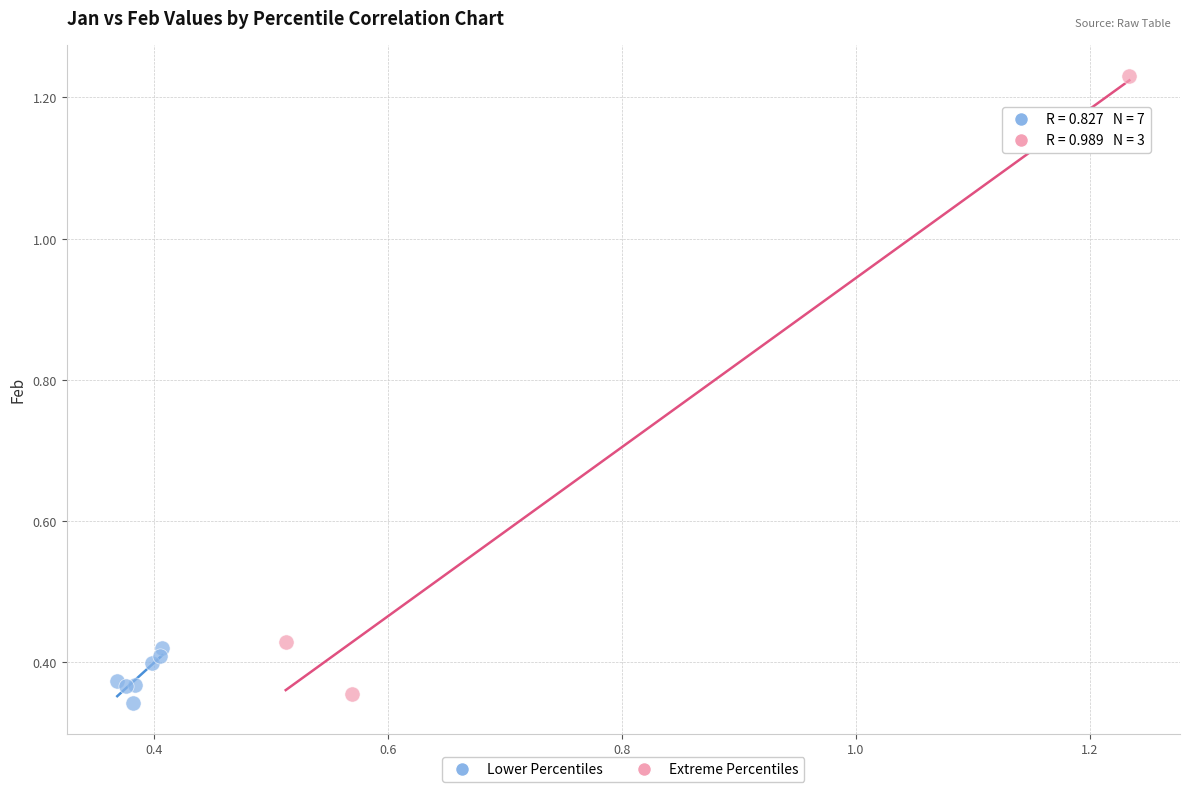

Which series has the widest spread of Y values?

Extreme Percentiles